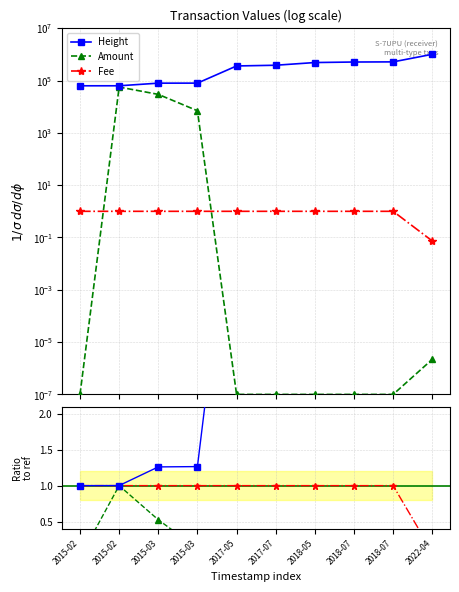

How many series are shown in this chart?

3